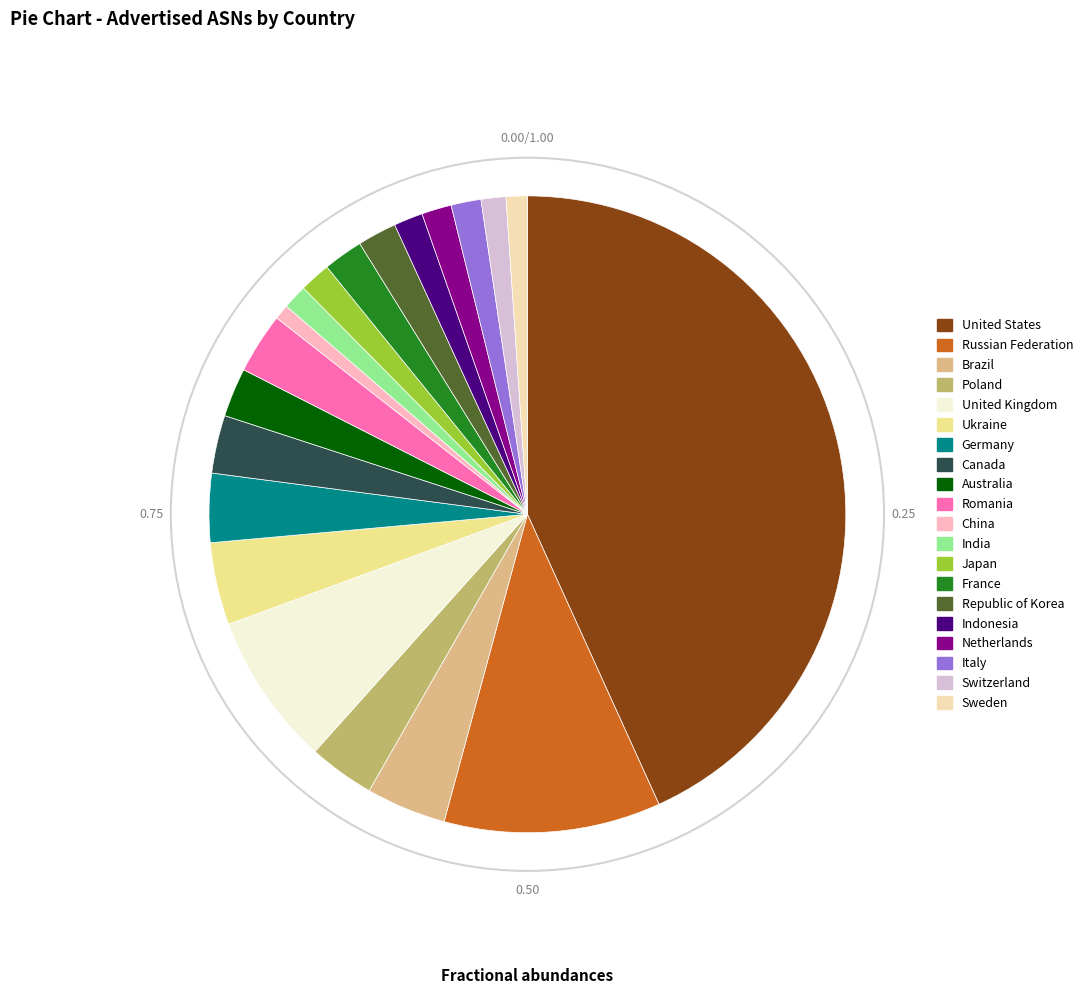

Count the number of slices in the pie.

20